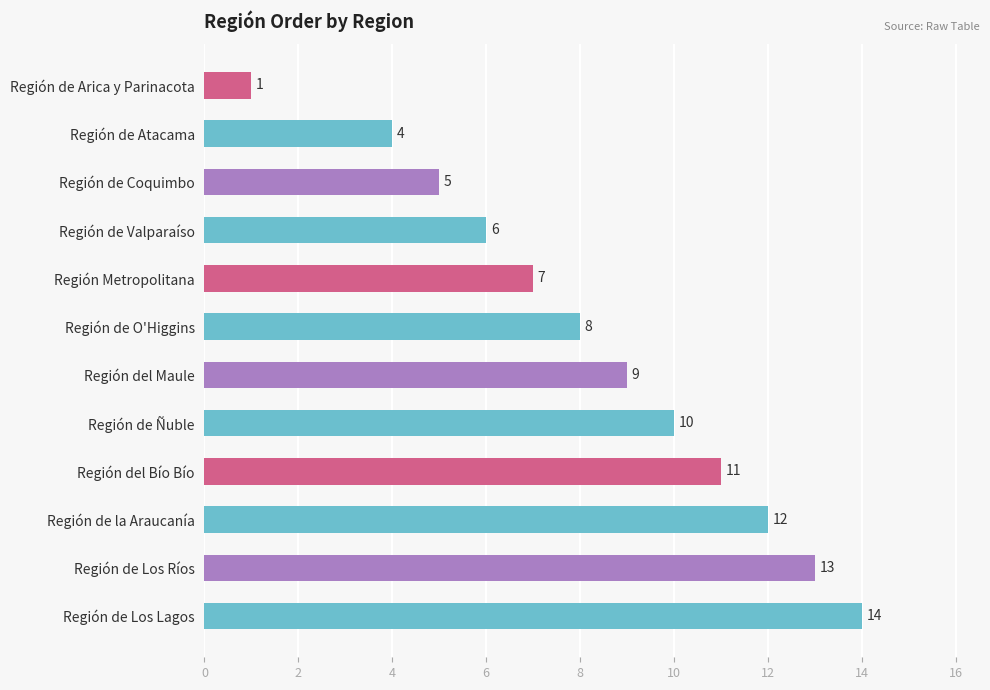

Which category has the highest value across all series?

Región de Los Lagos